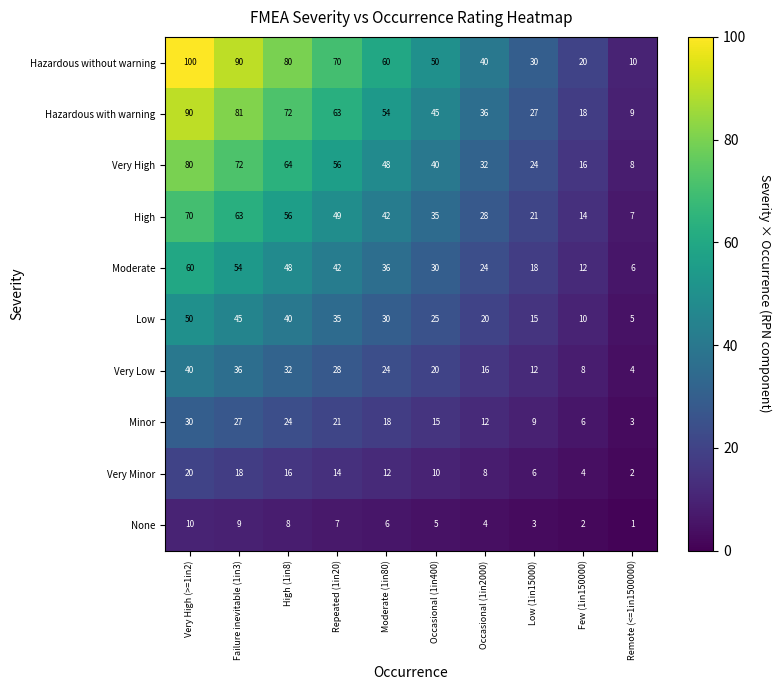

What is the sum of the Moderate values at High (1in8) and Very High (>=1in2)?

108